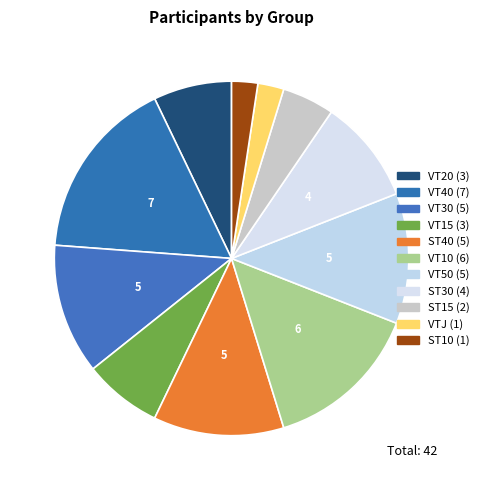

Is there any slice that represents more than half of the pie?

No